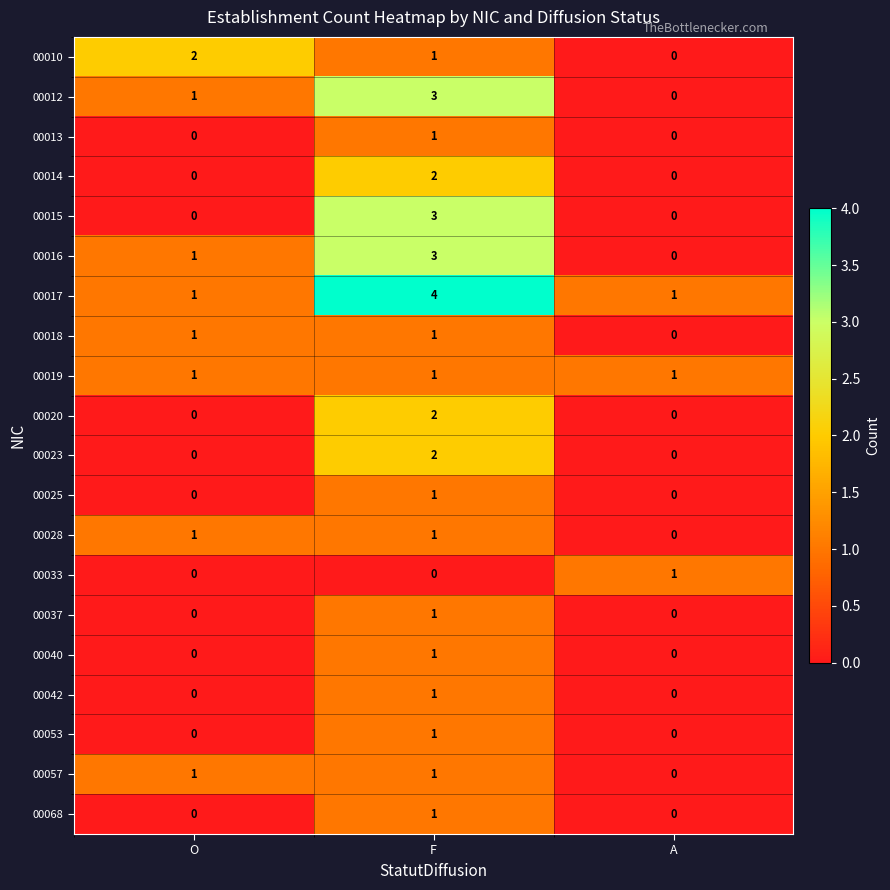

What is the greatest value displayed?

4